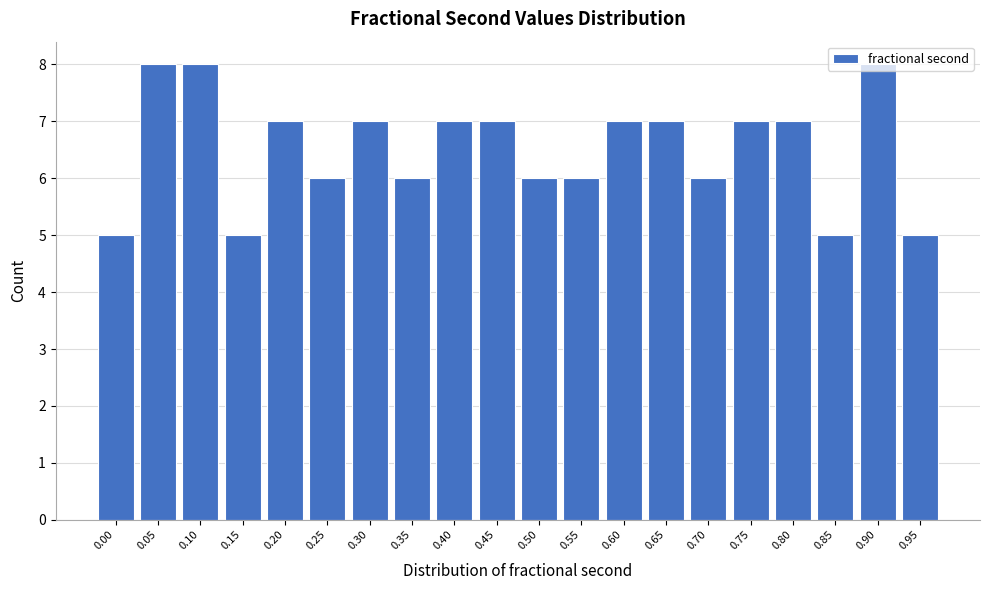

What is the maximum value shown in the chart?

8